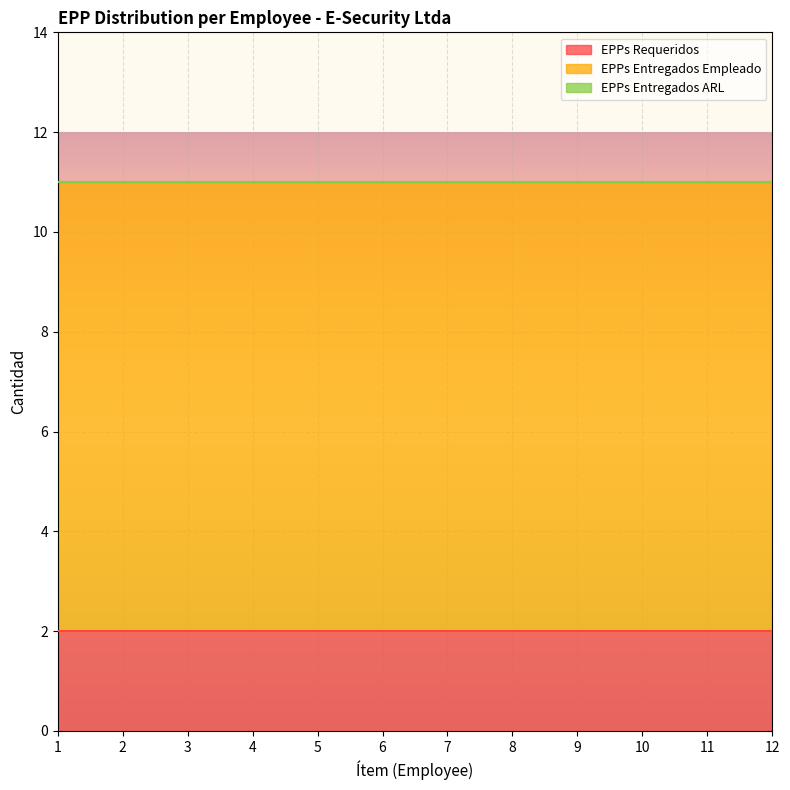

True or false: EPPs Entregados Empleado and EPPs Entregados ARL cross at least once.

False